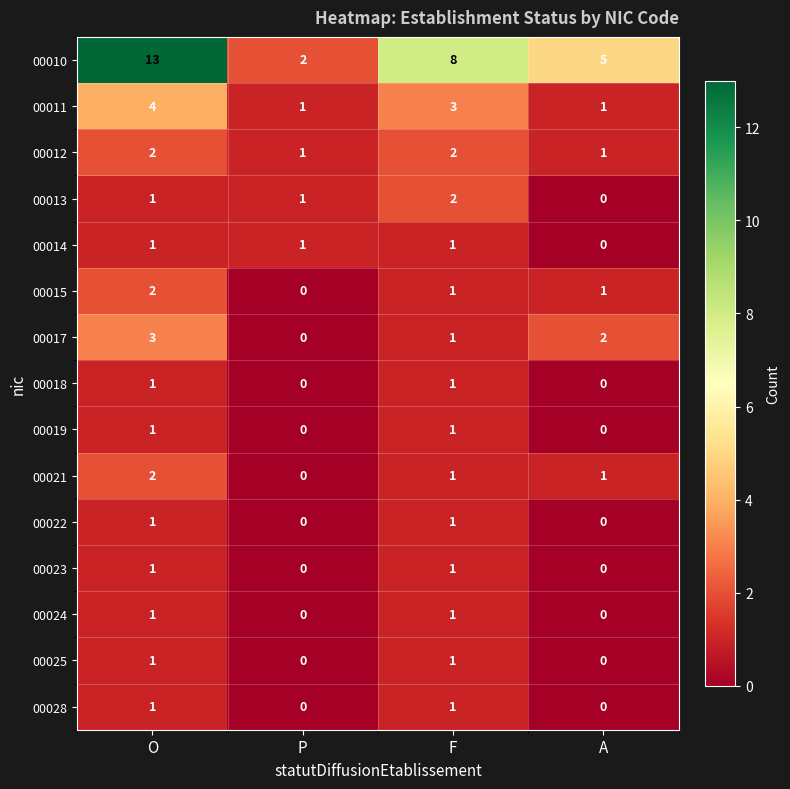

What is the sum of all 00014 values?

3